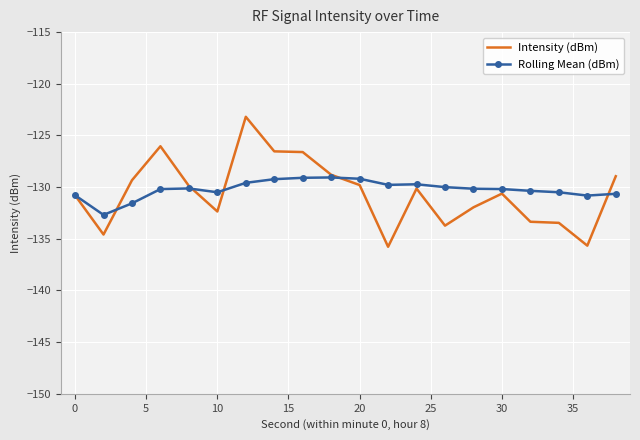

Which series has the widest spread of values?

Intensity (dBm)